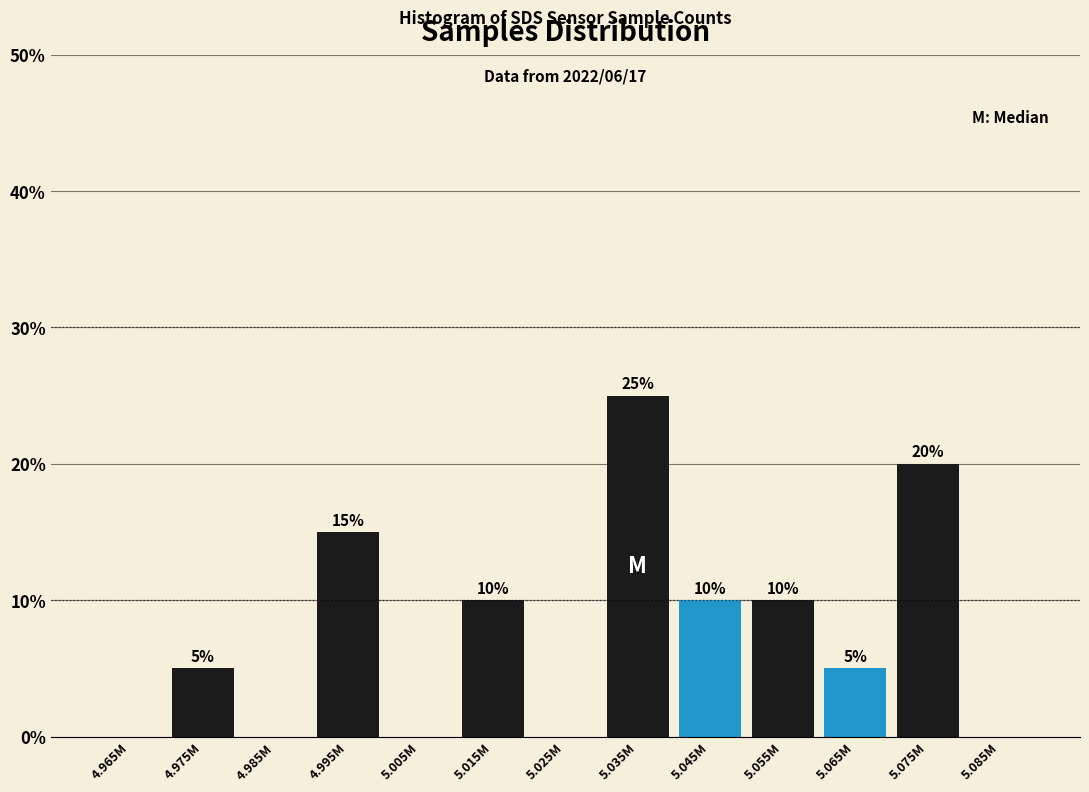

Reading right to left, what are all the values shown in this chart?

5.085M=0	5.075M=20	5.065M=5	5.055M=10	5.045M=10	5.035M=25	5.025M=0	5.015M=10	5.005M=0	4.995M=15	4.985M=0	4.975M=5	4.965M=0